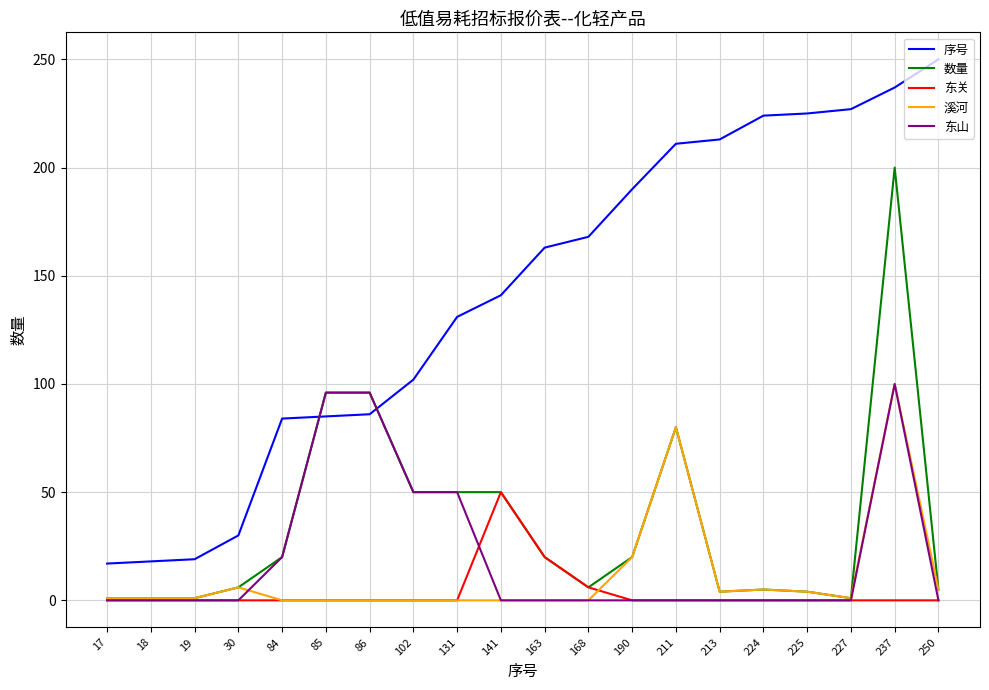

True or false: 数量 has more than 1 points higher than both neighbors.

True